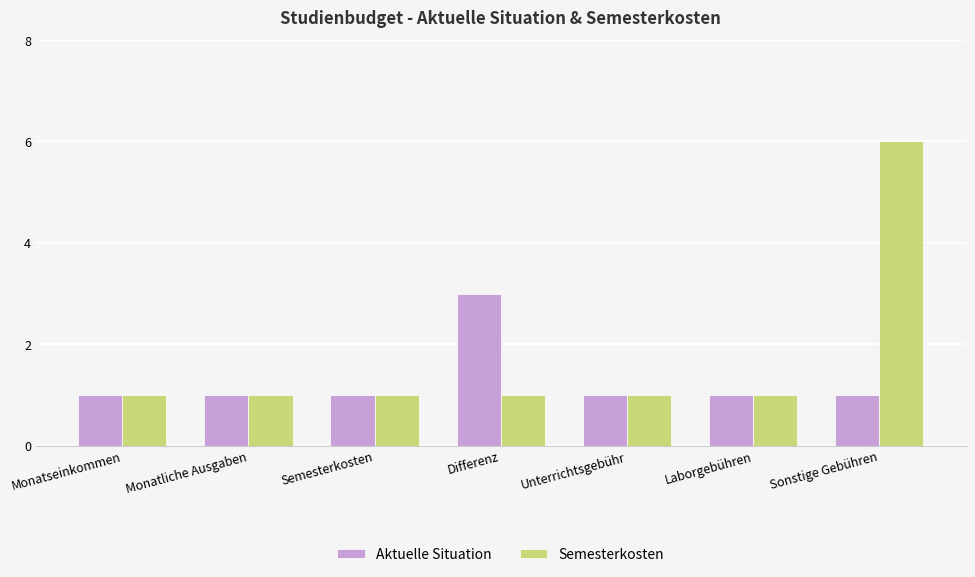

Rank the series at Differenz from highest to lowest value.

Aktuelle Situation, Semesterkosten